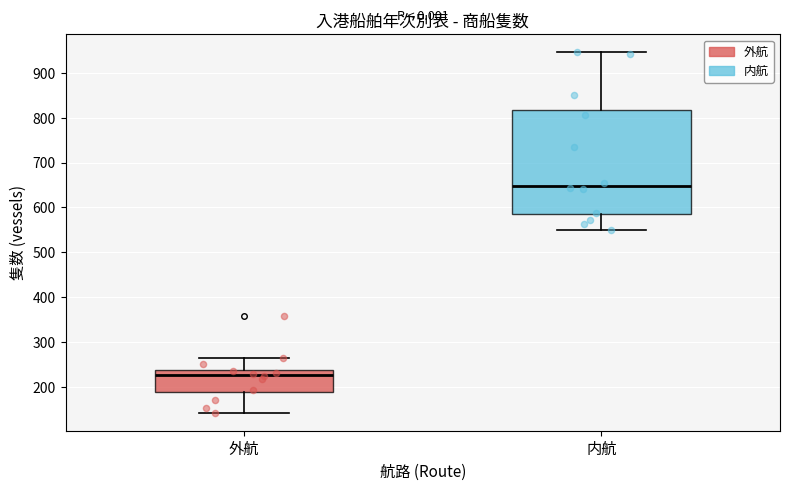

Where does the upper whisker of the box for 外航 end on the y-axis? The values are not printed on the chart, so give them approximately, as read against the axis.

270